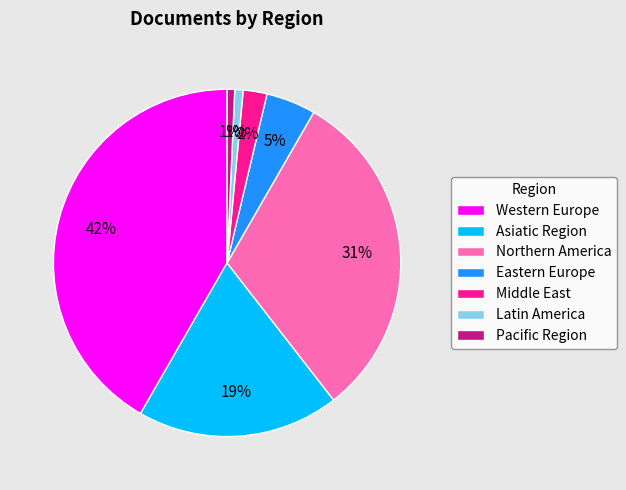

To the nearest percent, what portion does Middle East represent?

2%